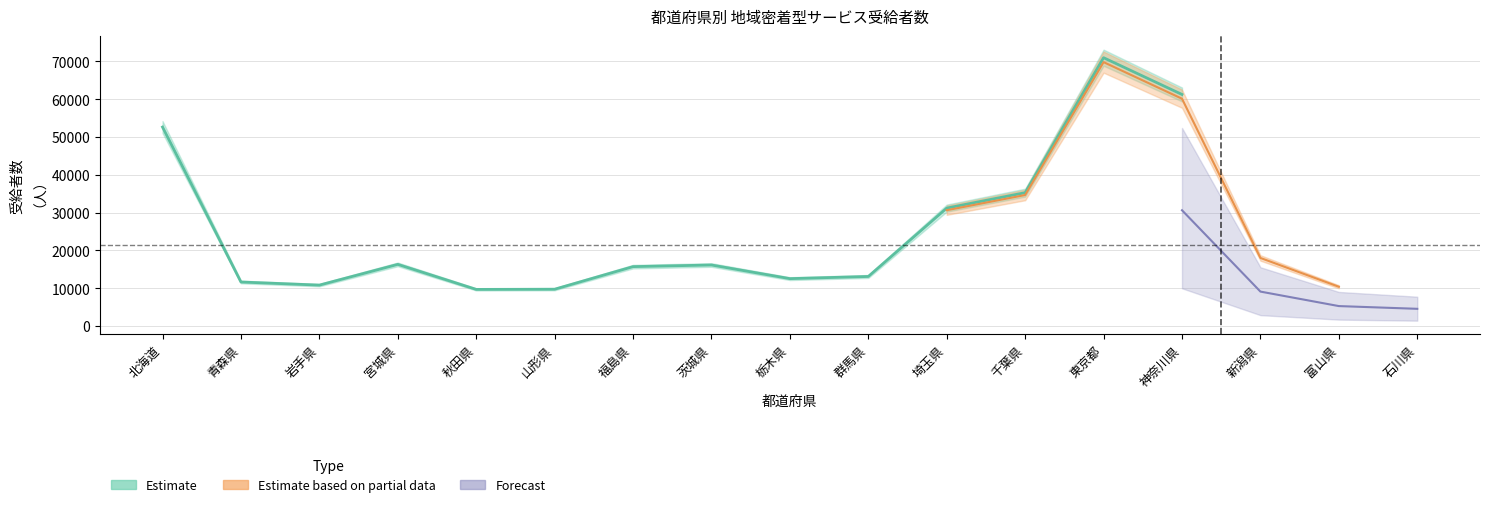

True or false: Estimate and Estimate based on partial data cross at least once.

False